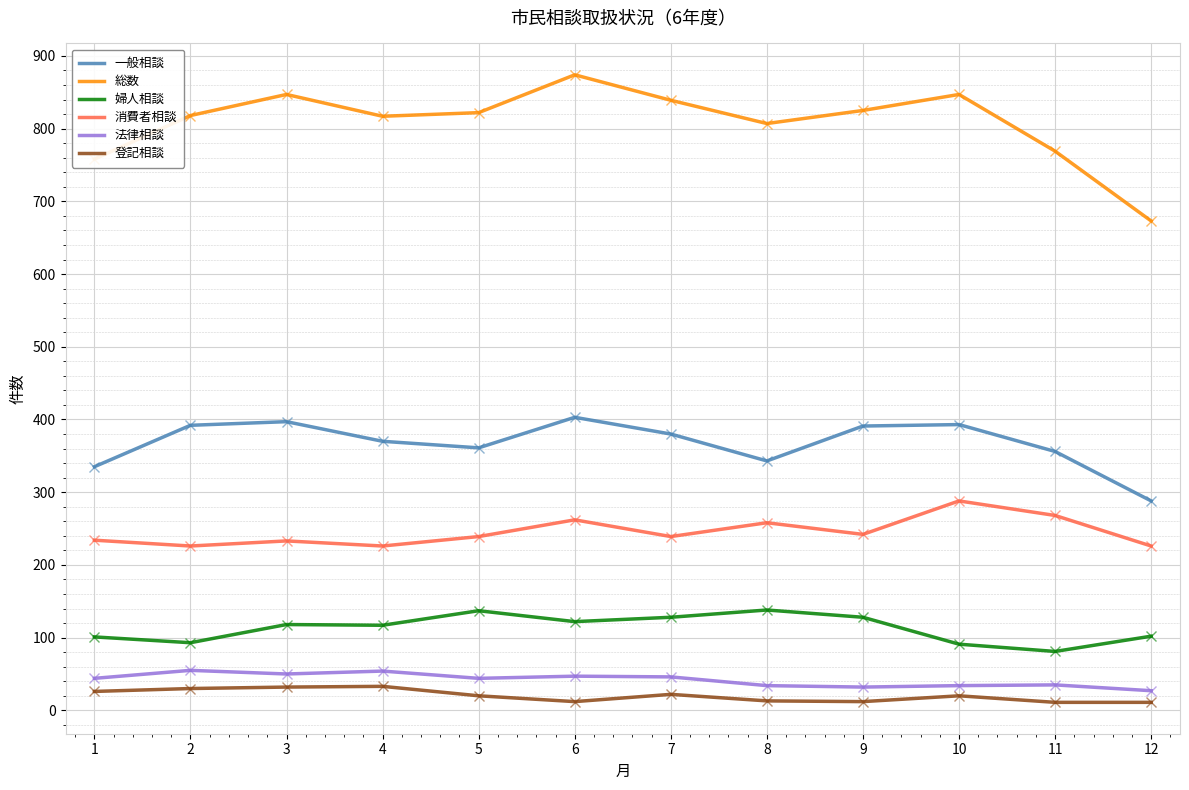

Which series changed the most between 2 and 12?

総数